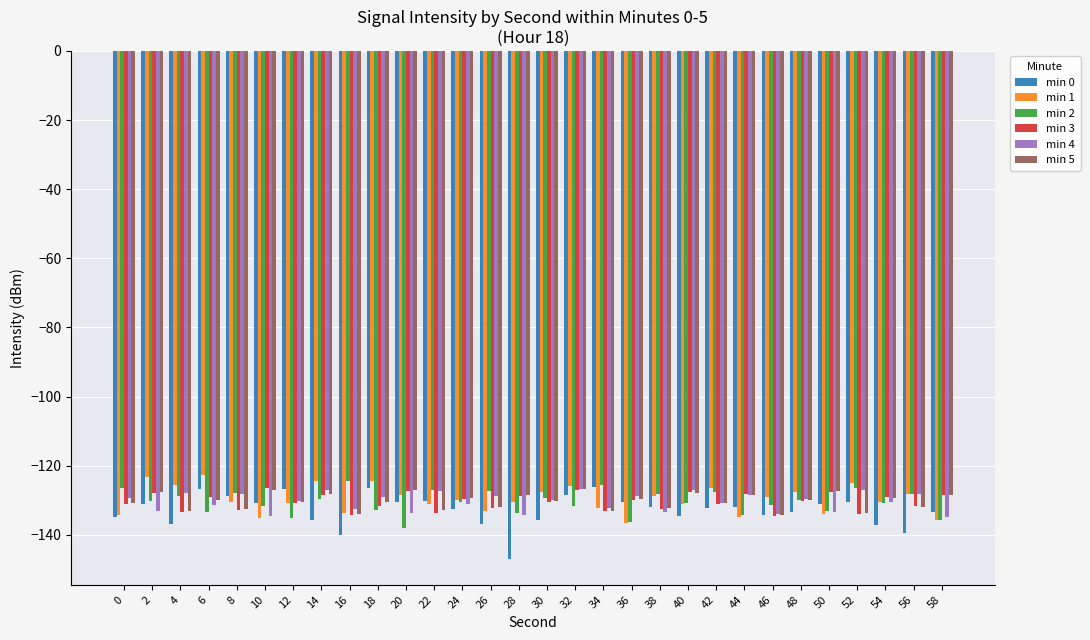

The min 3 series shows -207.4 at 26. True or false?

False